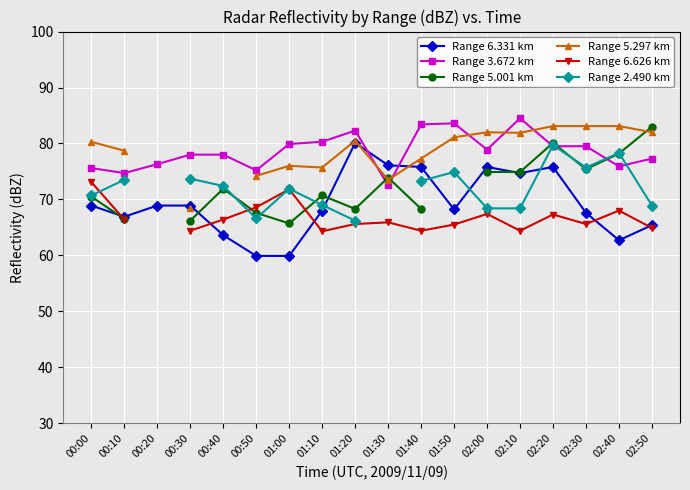

At which label does Range 6.626 km reach its peak?

00:00